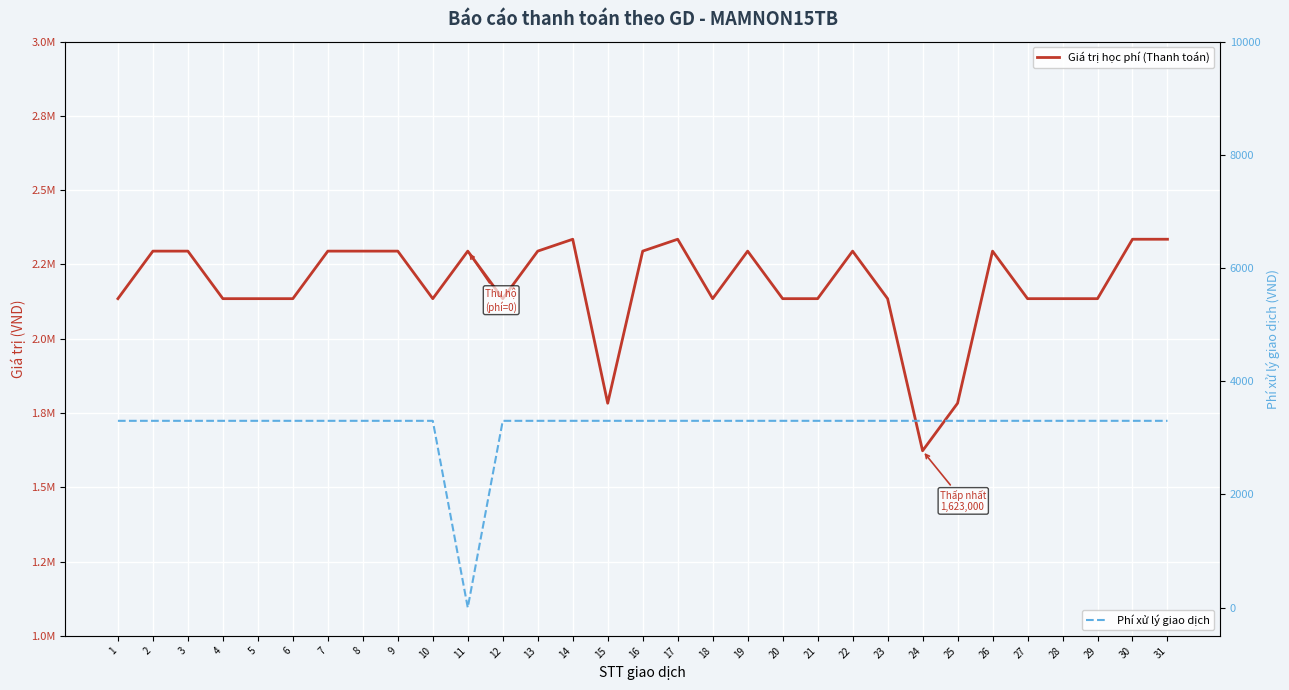

Which series has the largest total across all categories?

Giá trị học phí (Thanh toán)